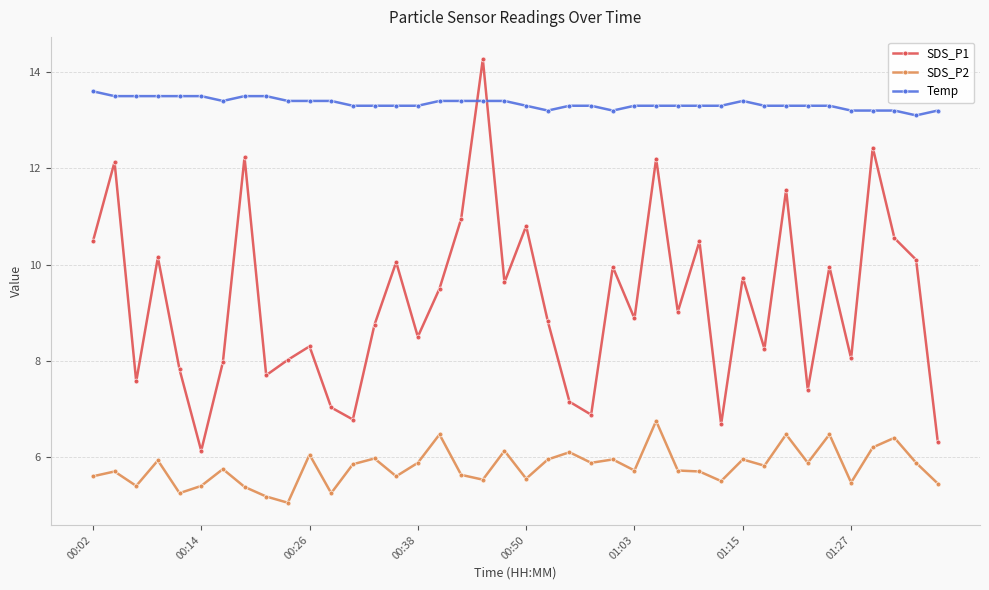

True or false: SDS_P2 and Temp intersect in this chart.

False